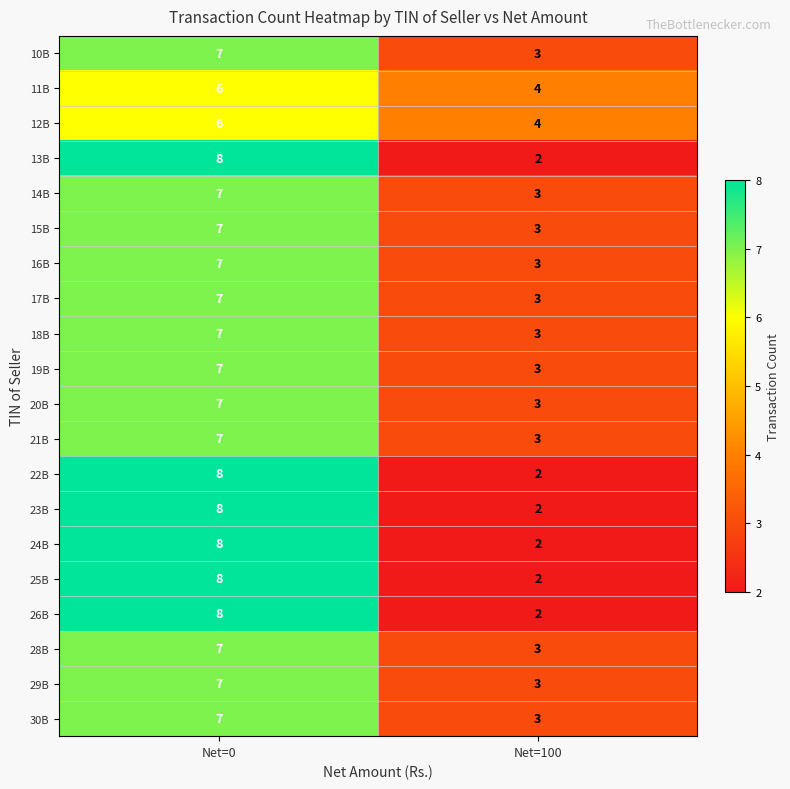

What is the total value across all series at Net=100?

56